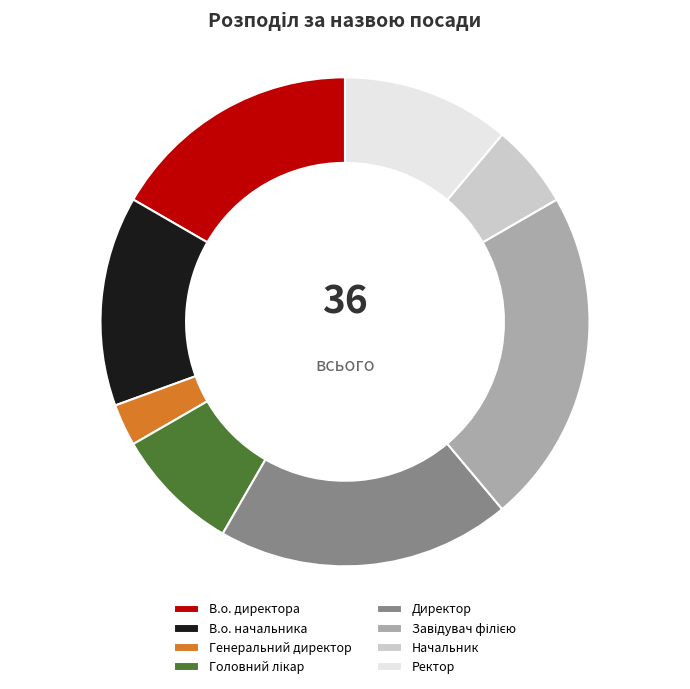

Is it true that Ректор is 11% of the pie?

True